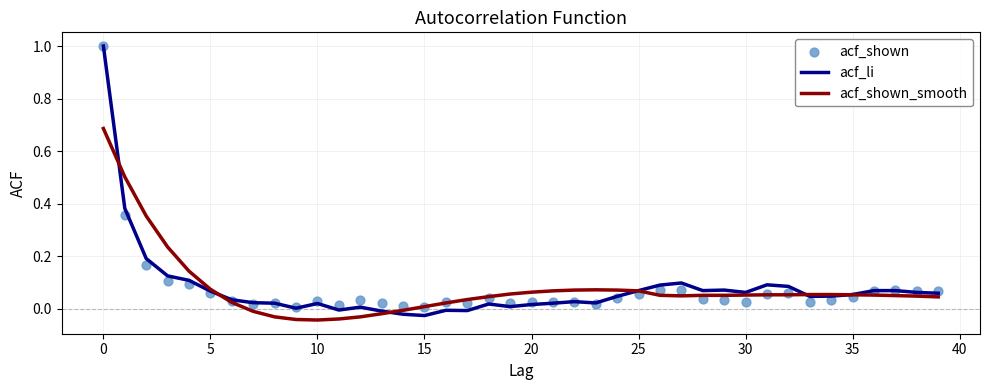

At how many categories does at least one series exceed 0?

40